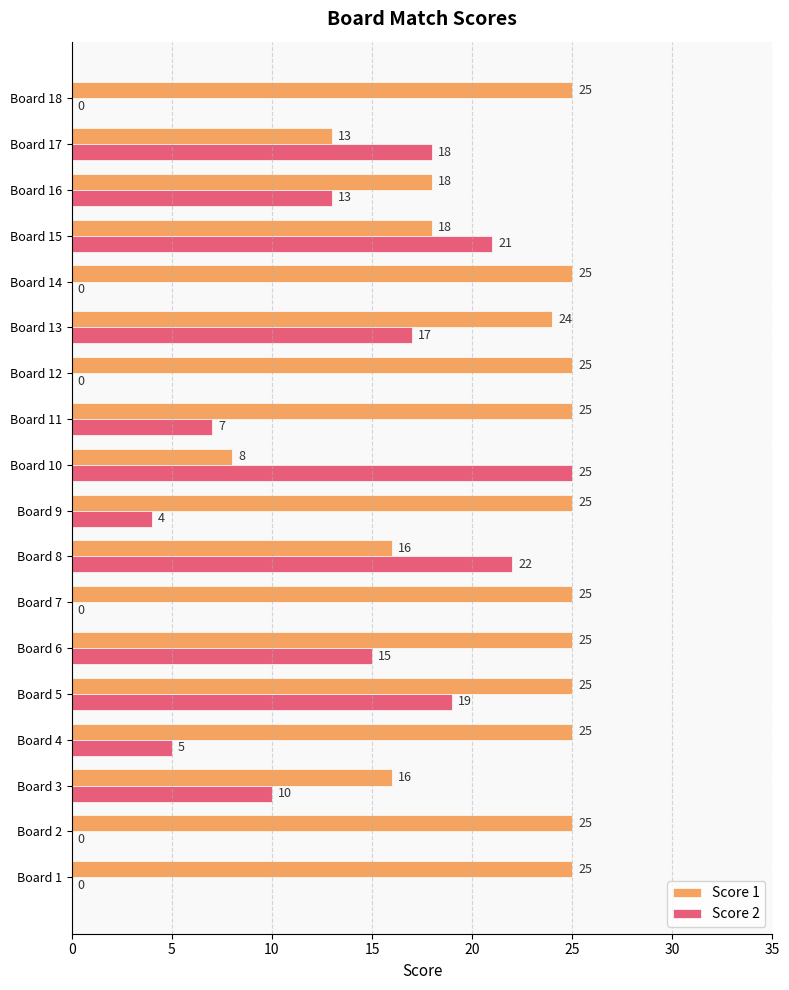

The Score 2 series shows 0 at Board 12. True or false?

True